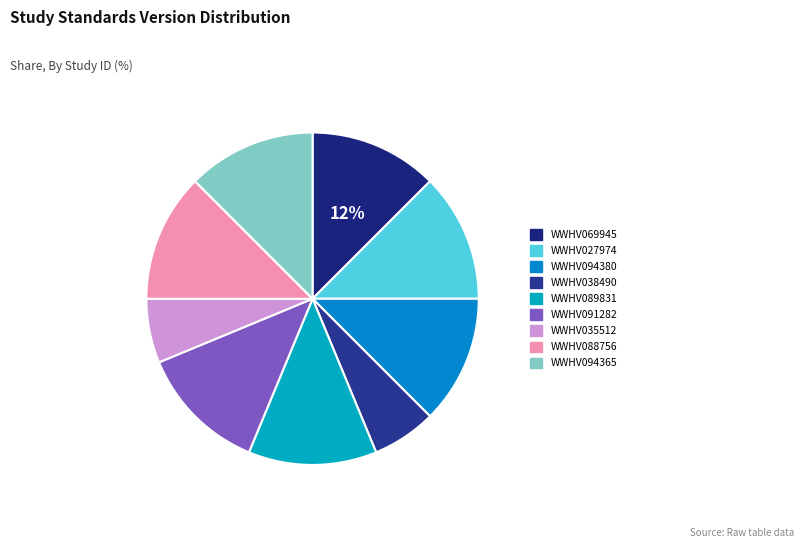

Which slice is the smallest?

WWHV038490